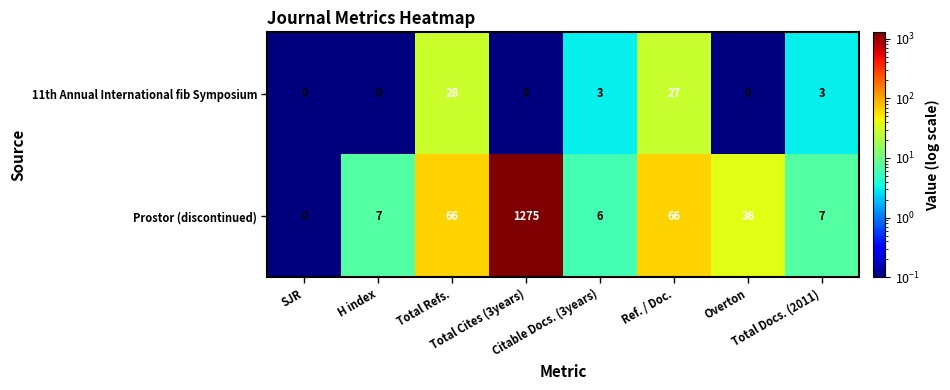

What is the difference between the maximum and minimum values in the 11th Annual International fib Symposium series?

28